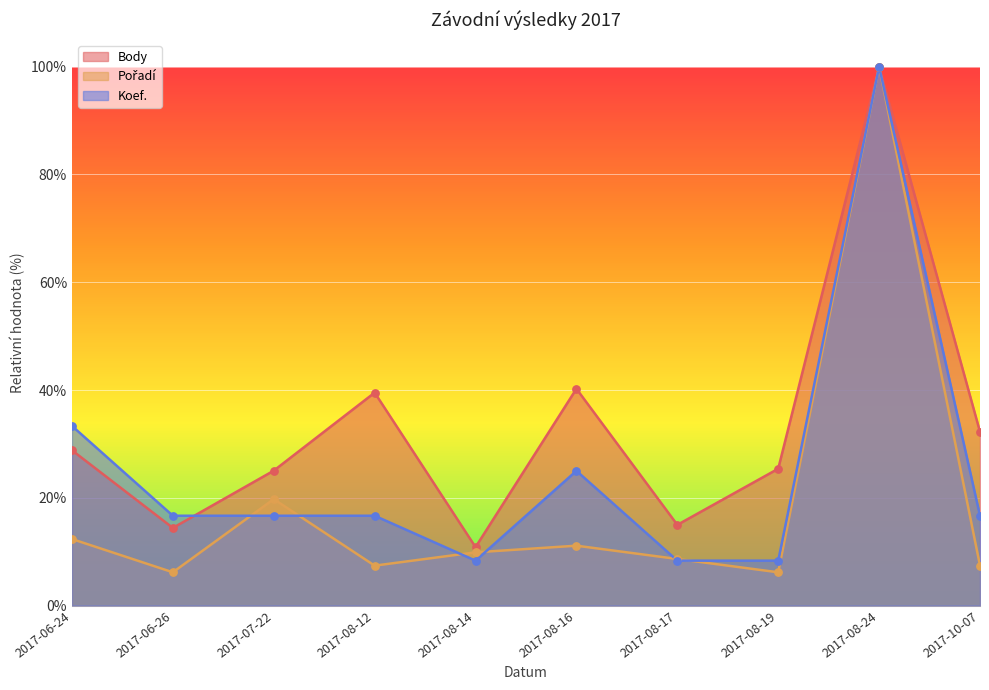

Which series reaches the minimum Y coordinate?

Pořadí